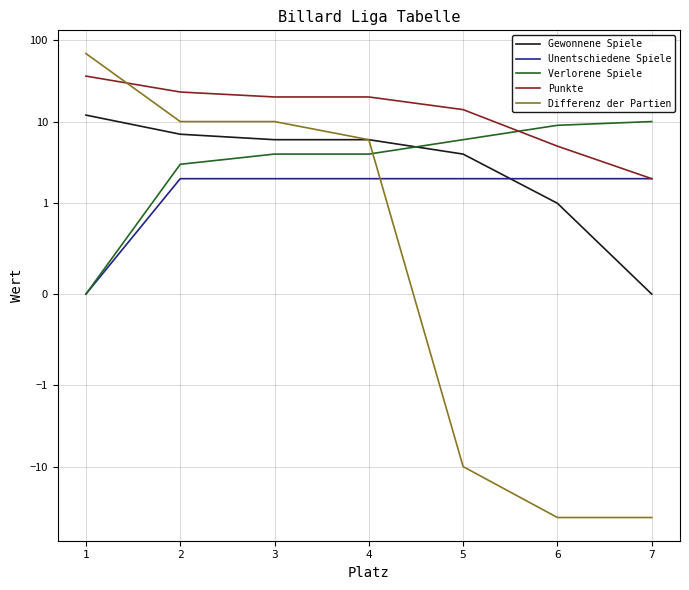

What is the average value of the Gewonnene Spiele series?

5